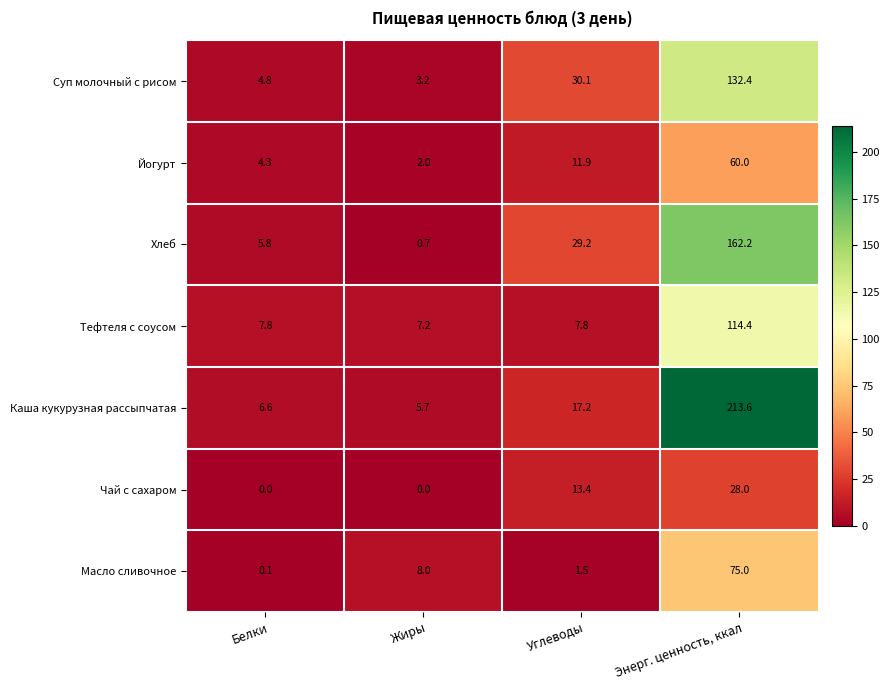

At how many categories does at least one series exceed 172?

1